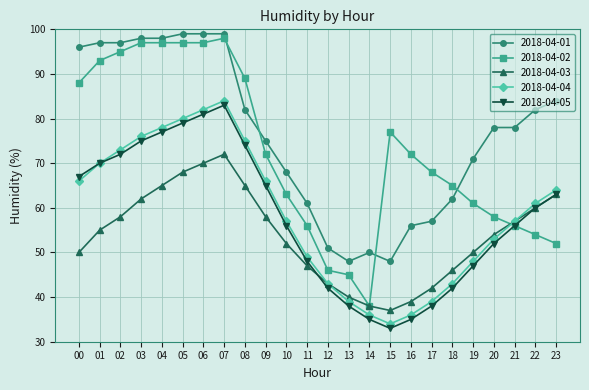

The value of 2018-04-03 at 16 is 39. True or false?

True